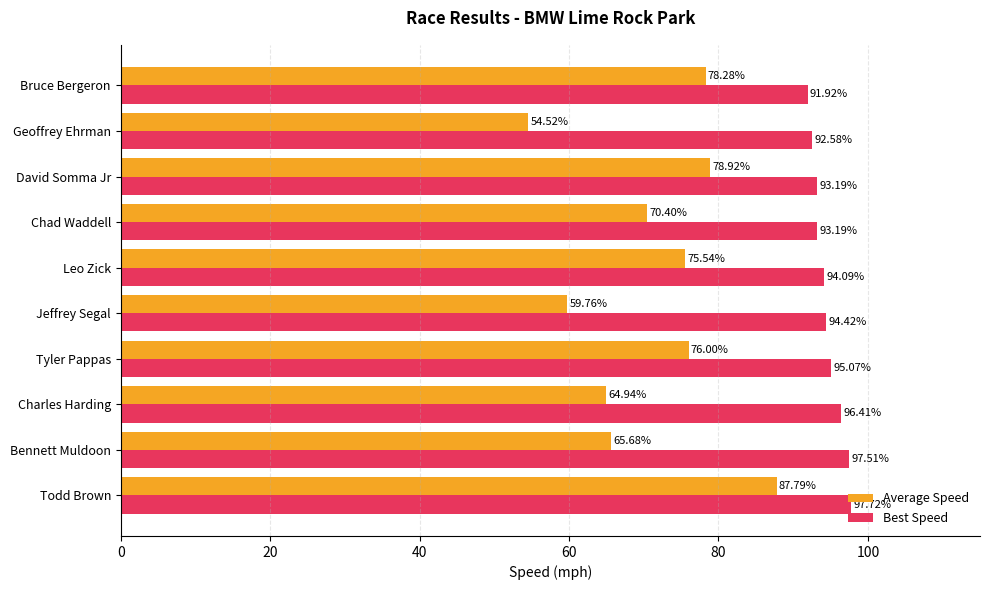

At how many categories does at least one series exceed 58?

10